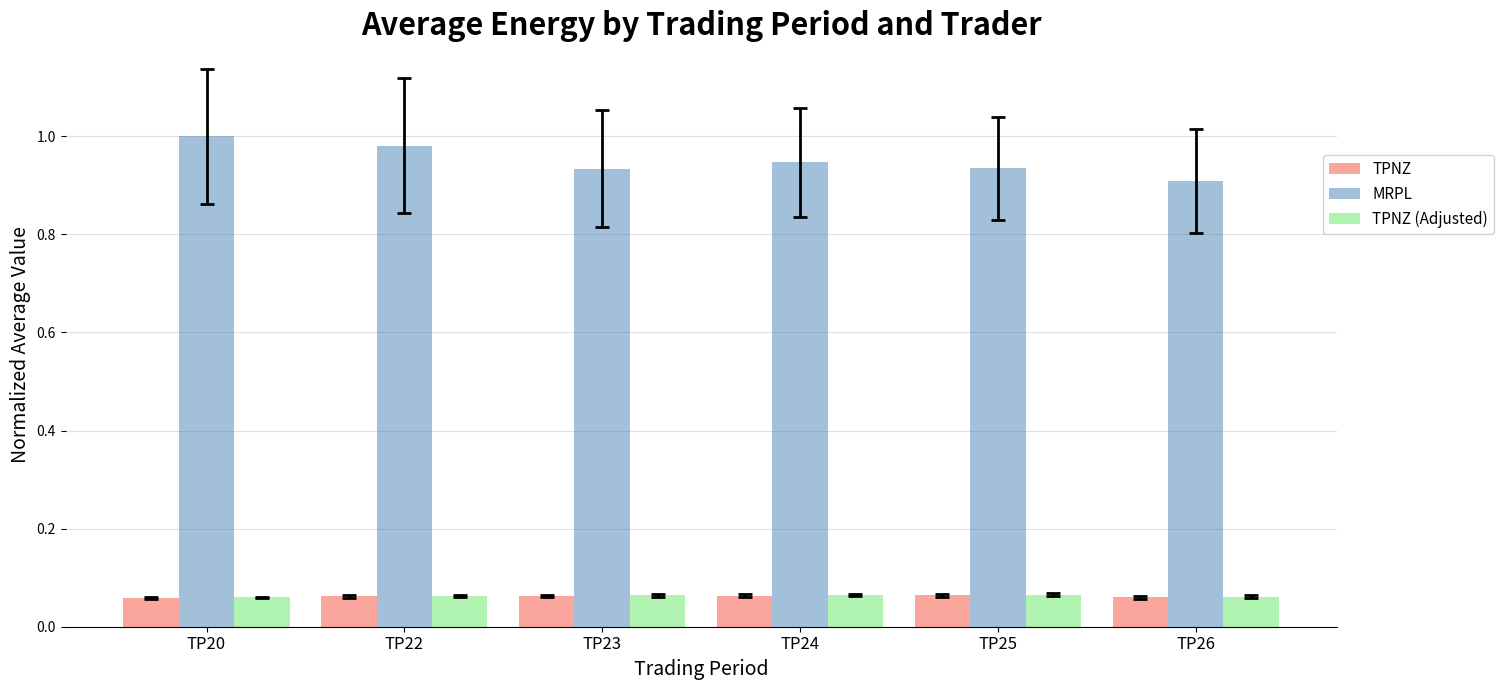

Where is MRPL nearest to the value 0?

TP26